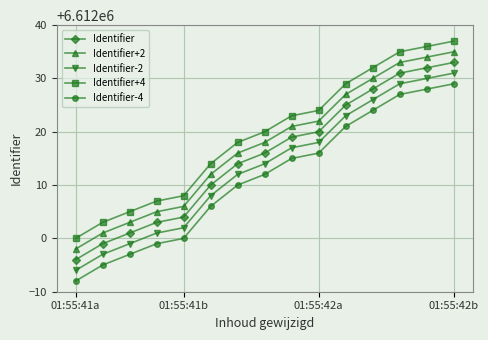

True or false: Identifier-4 has more than 0 interior local peaks.

False